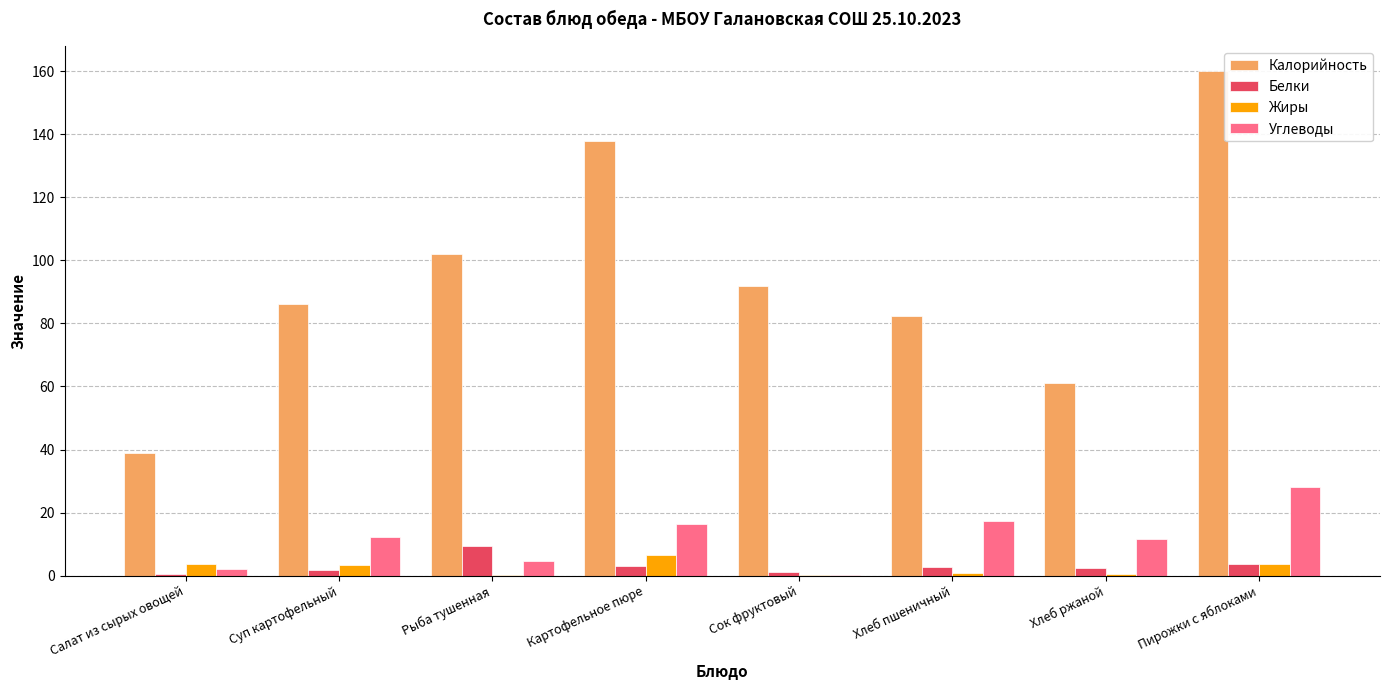

At which category is the sum across all series the highest?

Пирожки с яблоками